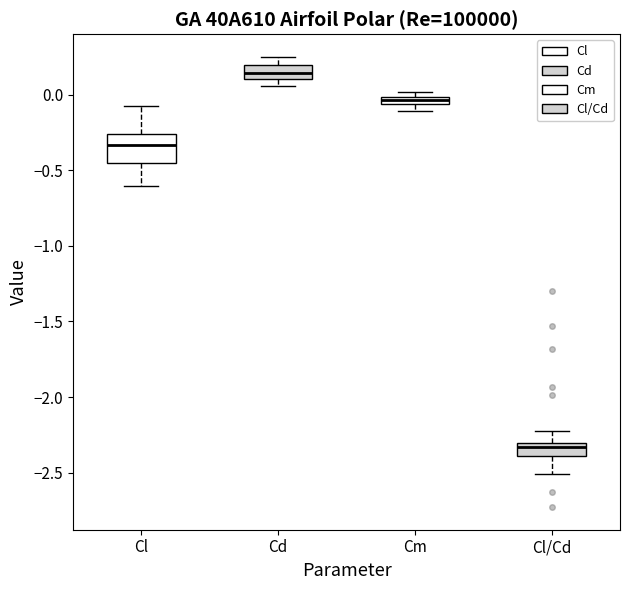

Comparing the boxes themselves (not the whiskers), which one is the tallest?

Cl